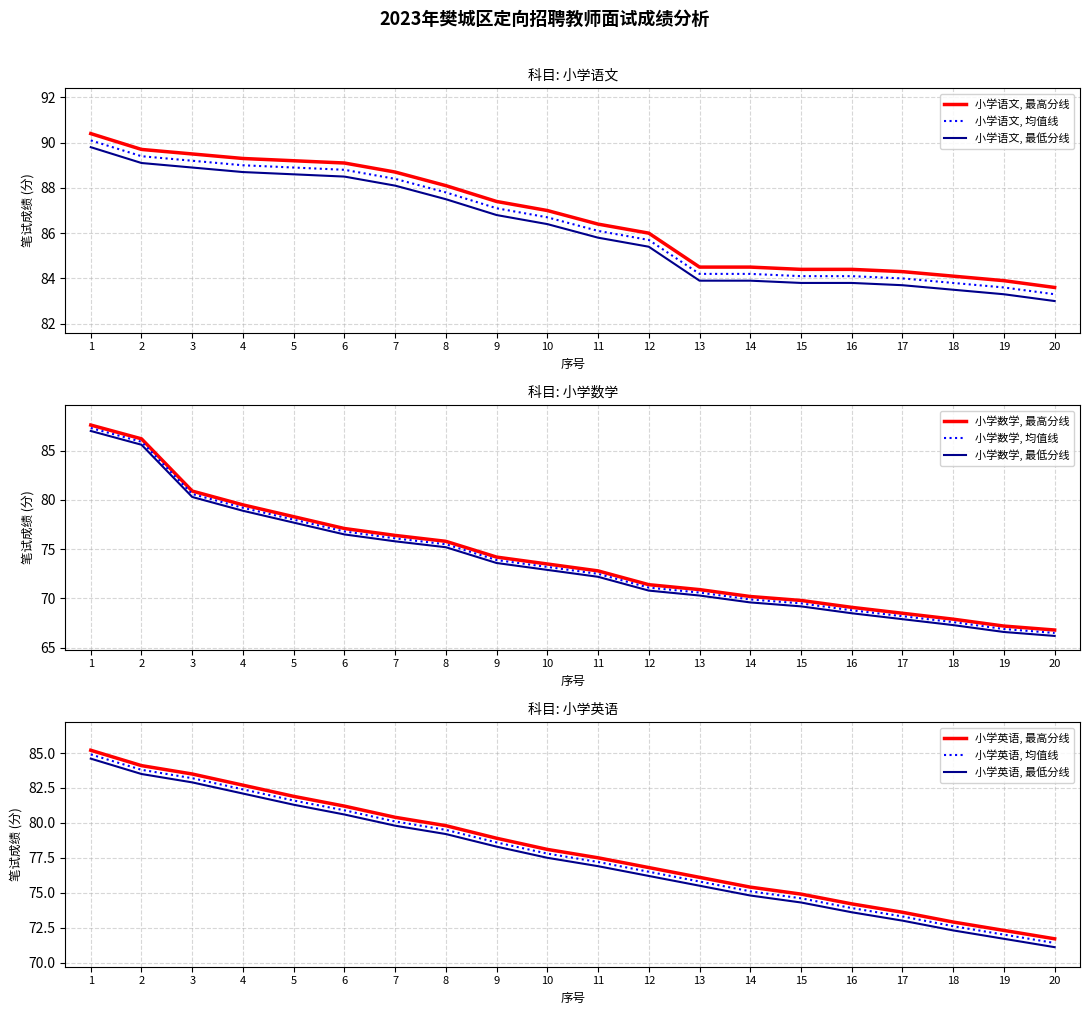

What is the difference between the maximum and minimum values in the 小学数学 series?

20.8